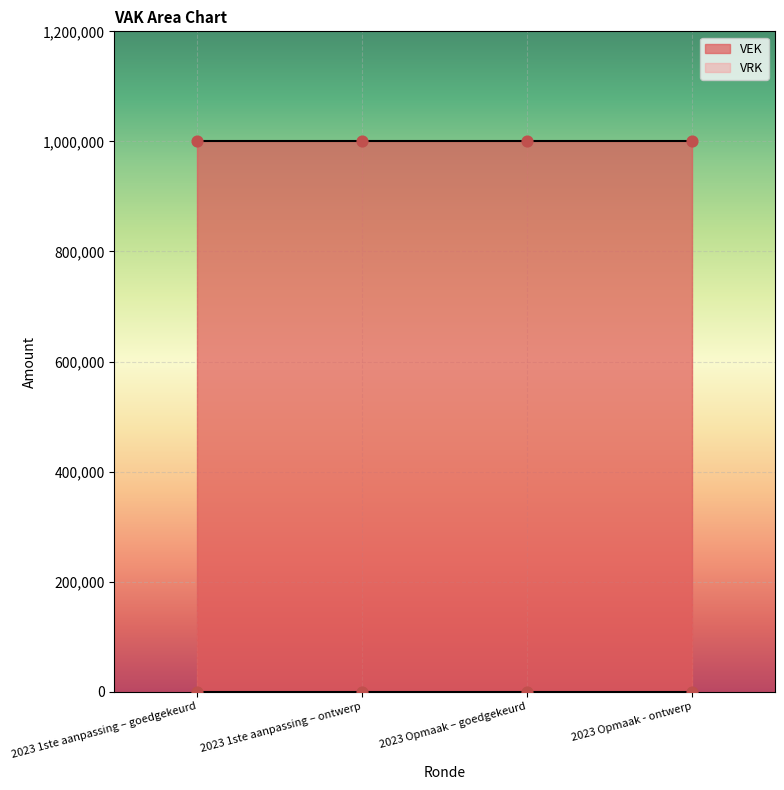

What is the total value across all series at 2023 Opmaak – goedgekeurd?

1000000